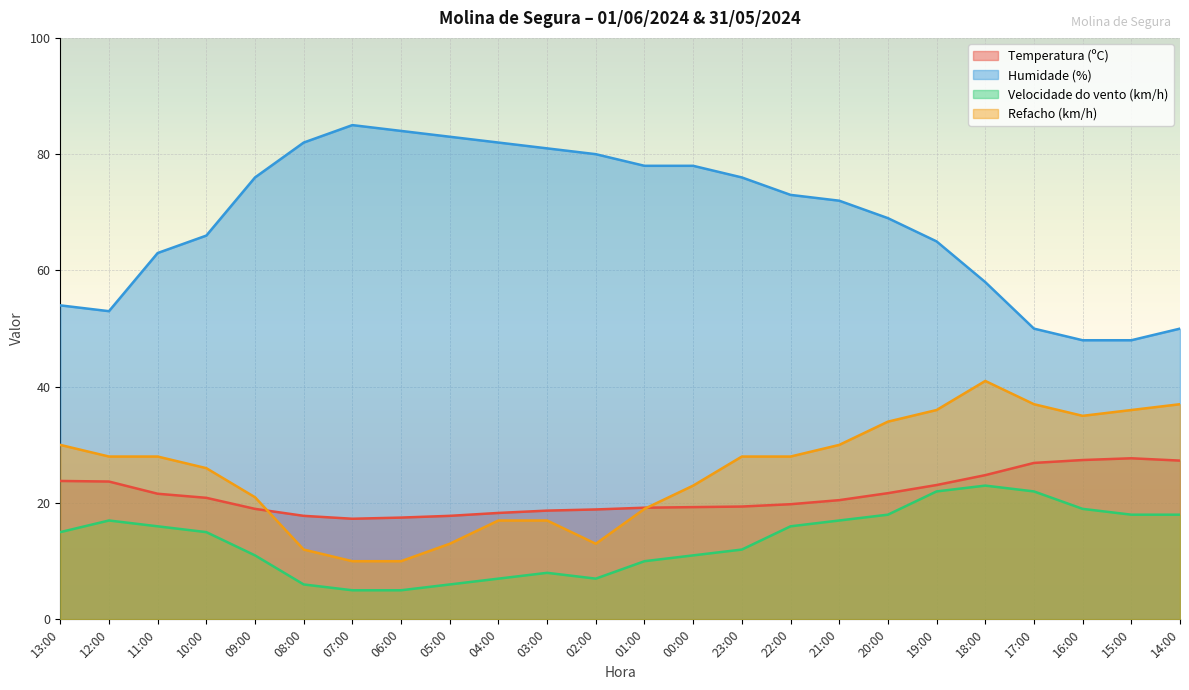

Is the value of Temperatura (ºC) at 07:00 greater than the value of Velocidade do vento (km/h) at 17:00?

No